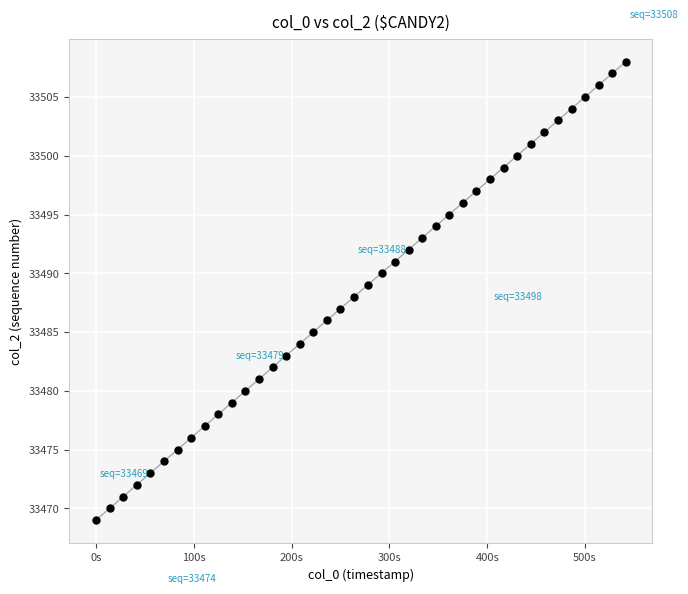

What is the range of Y values (max minus min)?

39